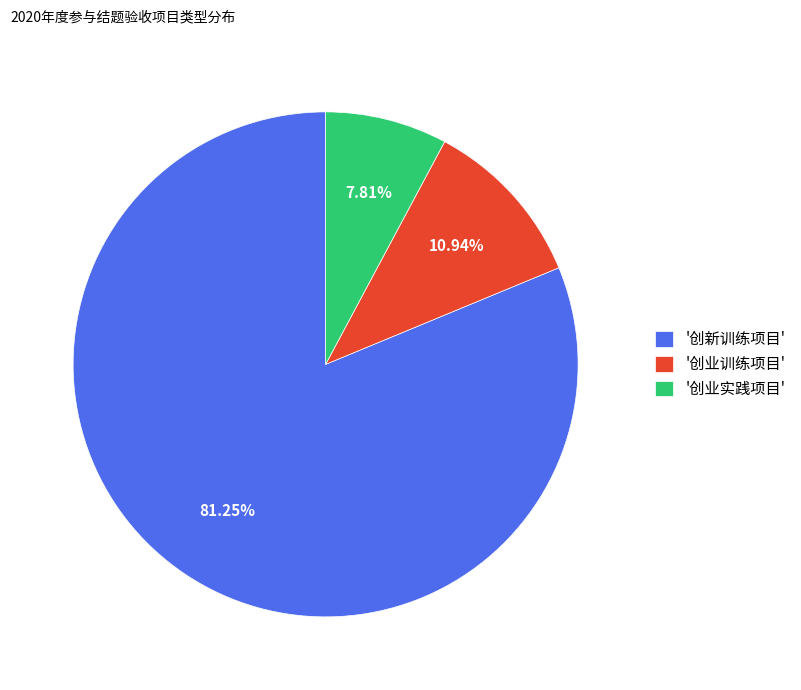

Rank the categories by value from lowest to highest.

'创业实践项目', '创业训练项目', '创新训练项目'